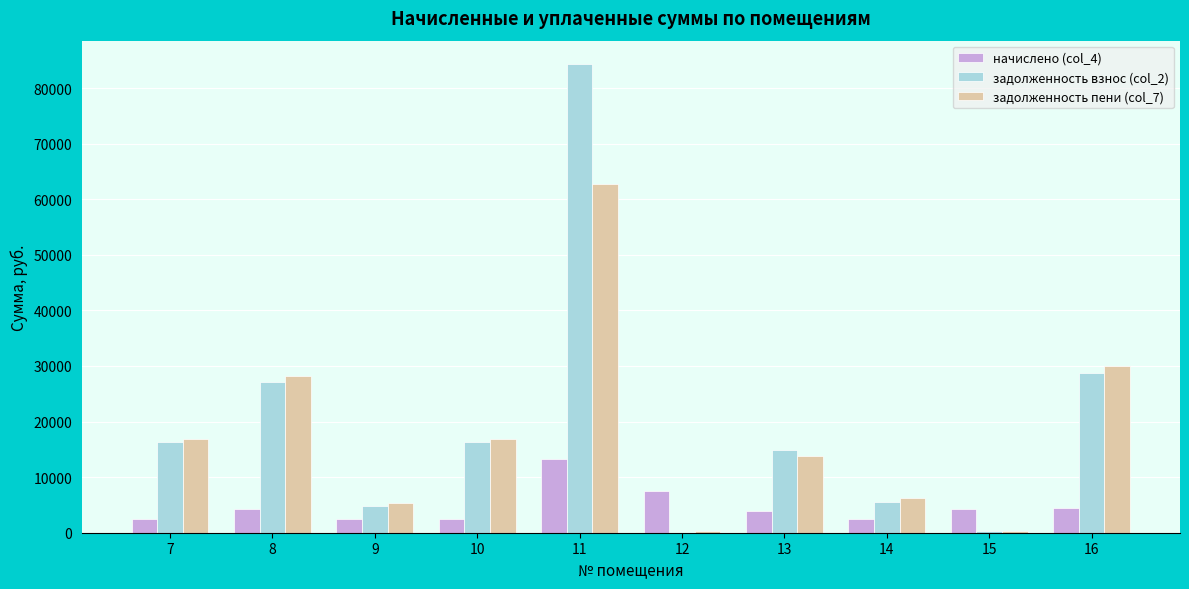

What is the sum of all задолженность взнос (col_2) values?

198262.8